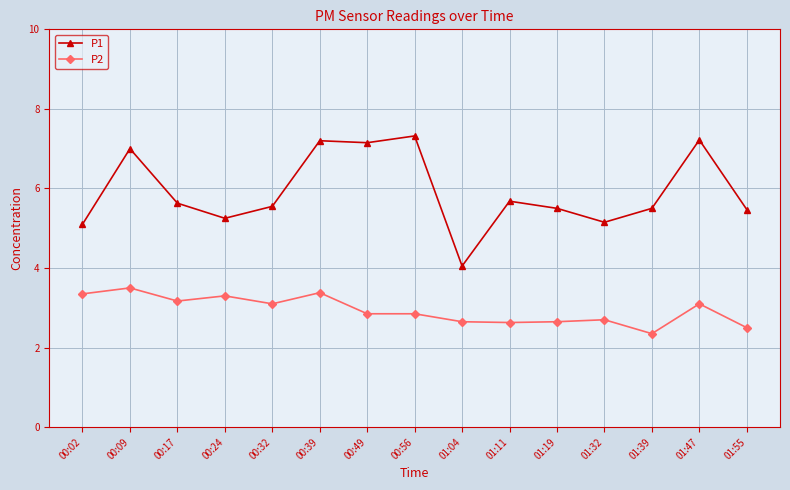

Which series has the largest total across all categories?

P1